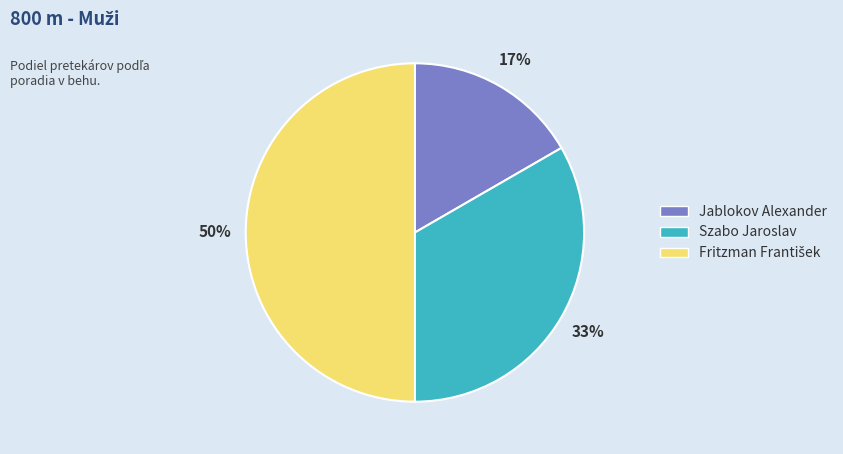

To the nearest percent, what portion does Jablokov Alexander represent?

17%